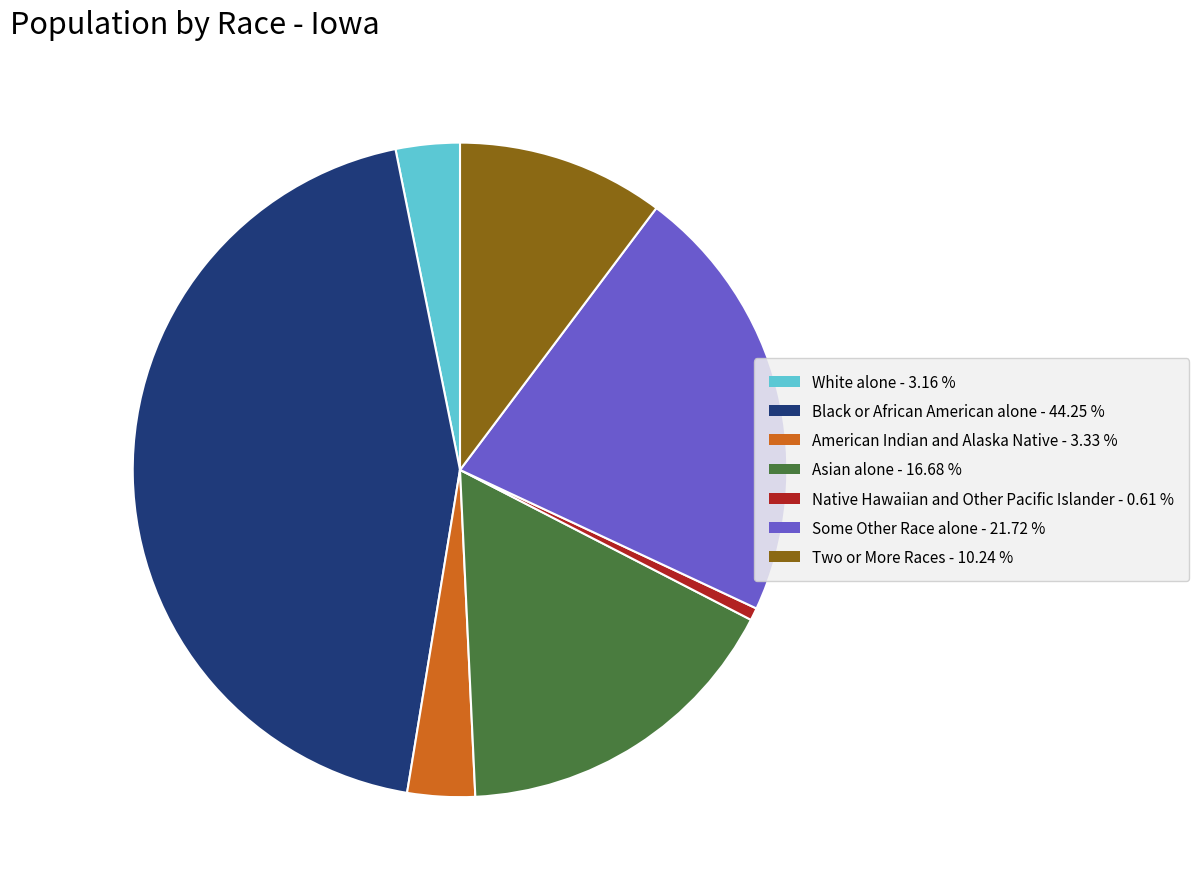

Is Black or African American alone the majority of the pie?

No